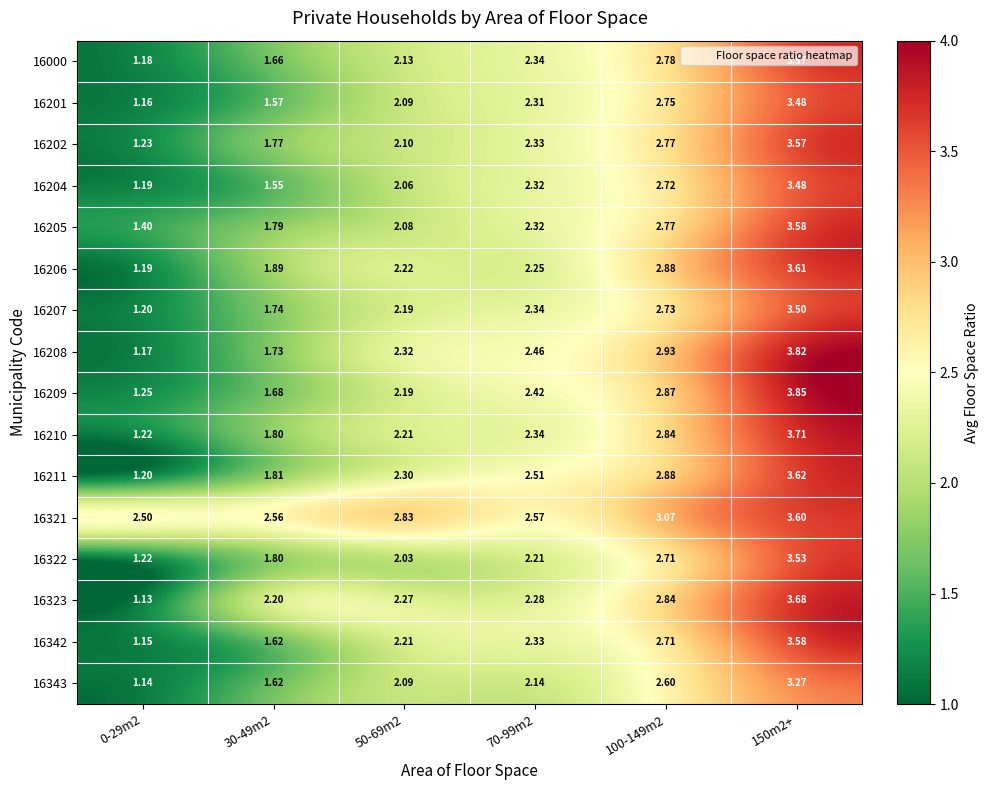

Which series has the widest spread of values?

16208